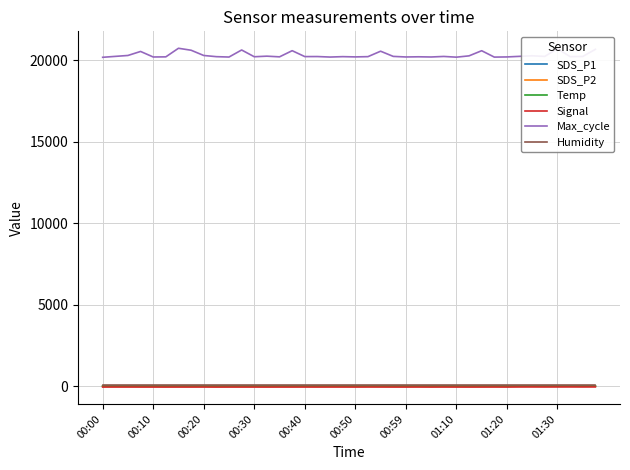

True or false: Max_cycle and Signal cross at least once.

False